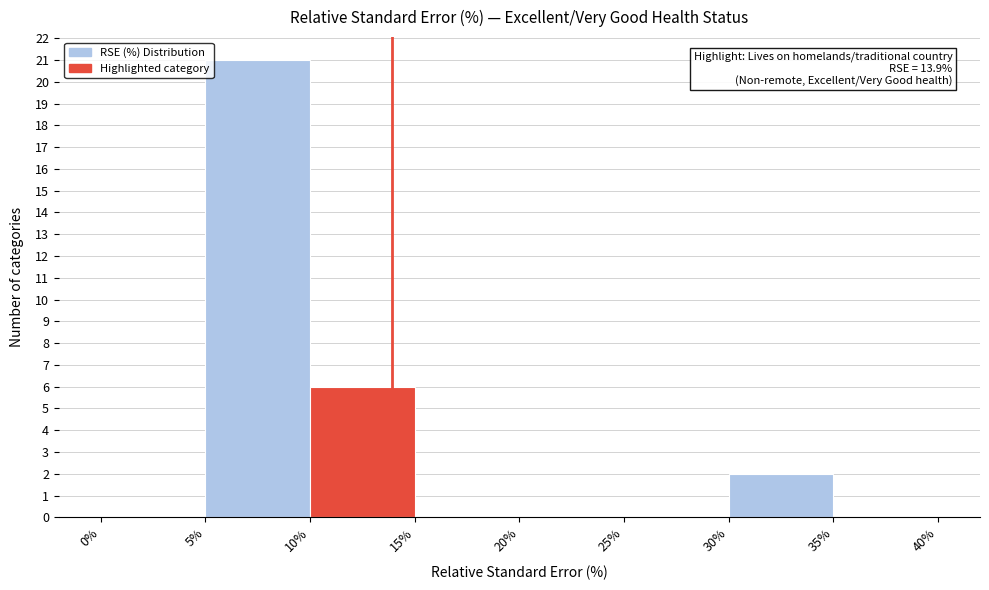

Over which range of the x-axis is the bar tallest?

5% to 10%